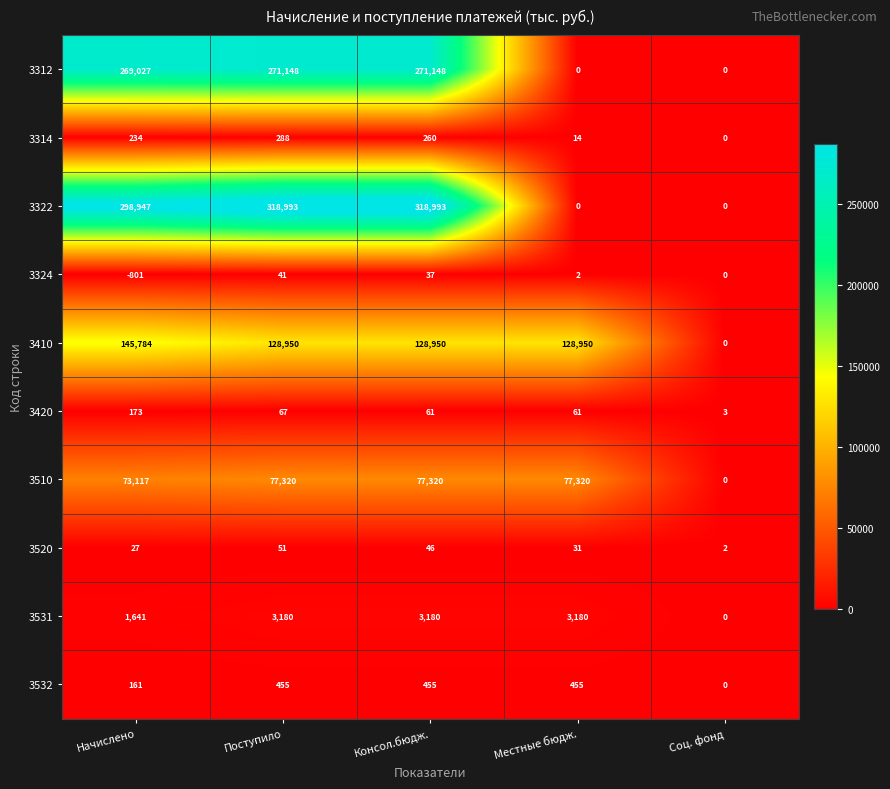

How many categories are shown in the chart?

5